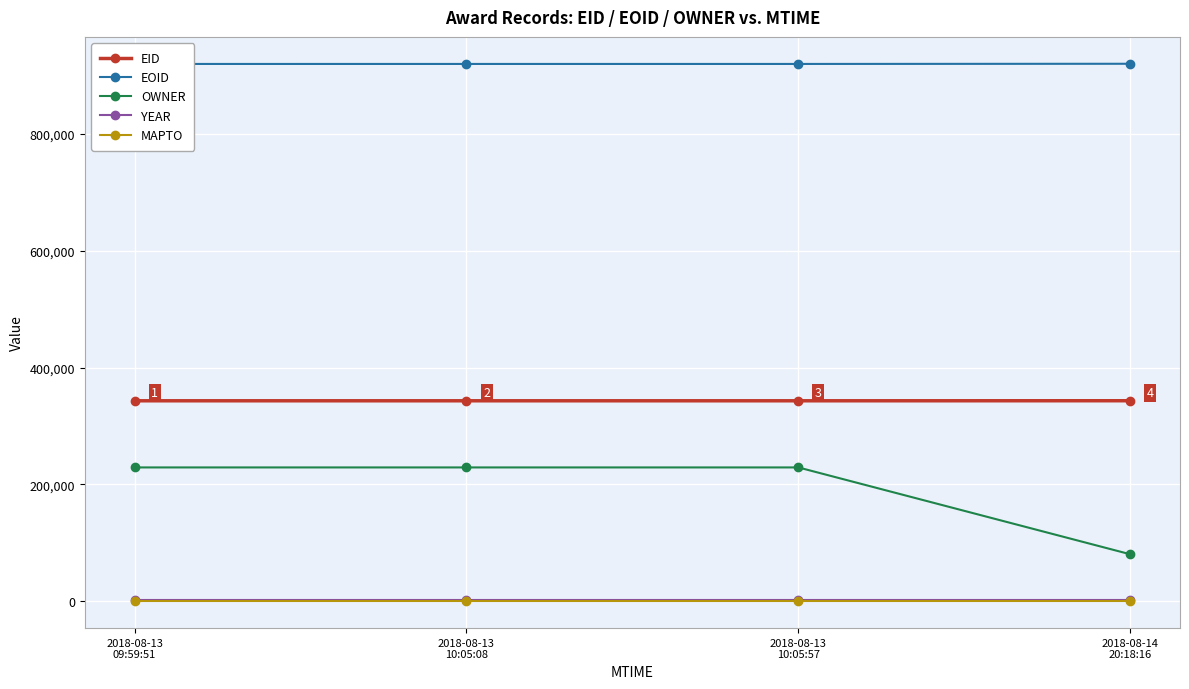

Which category has the highest value in the EID series?

2018-08-14
20:18:16